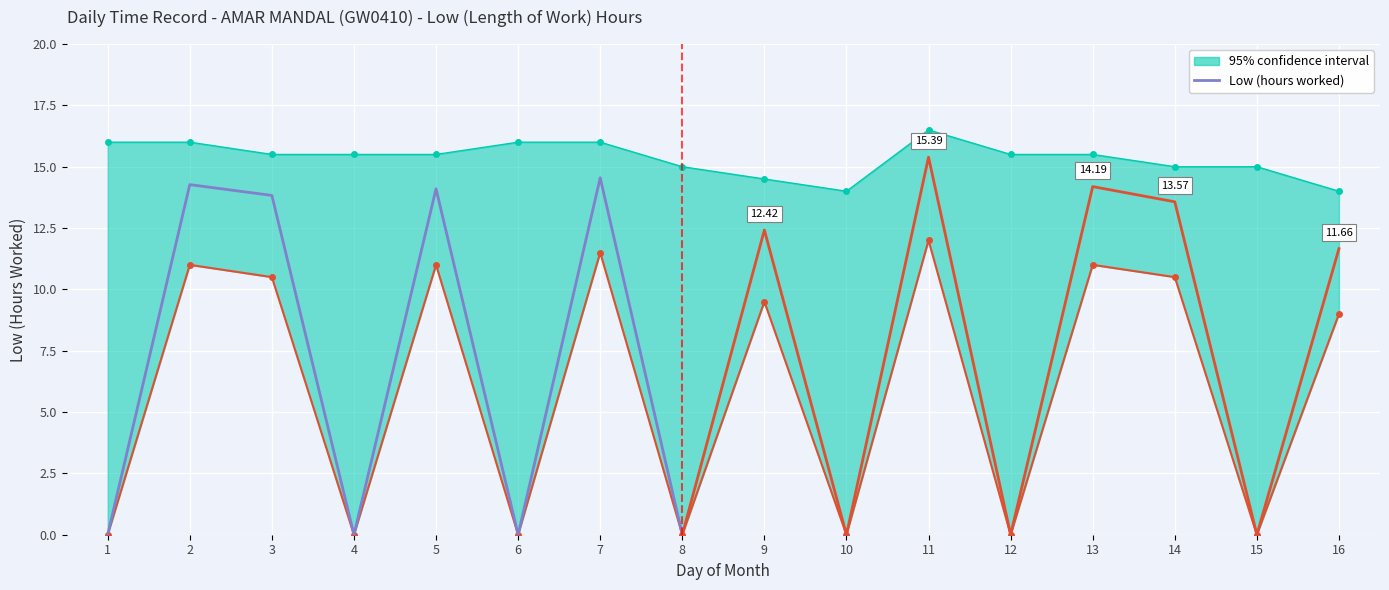

How many values are above zero?

4